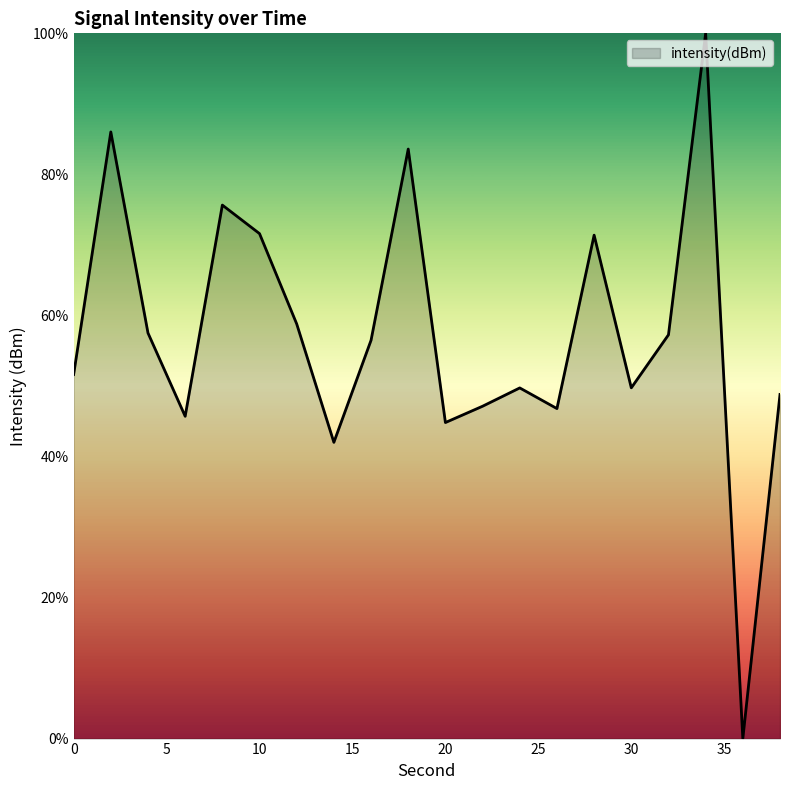

What is the maximum value shown in the chart?

100.0